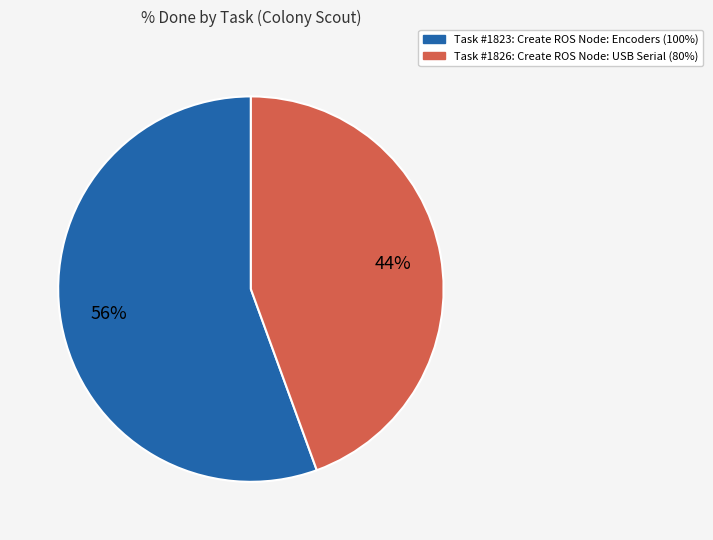

To the nearest percent, what is the average slice percentage?

50%